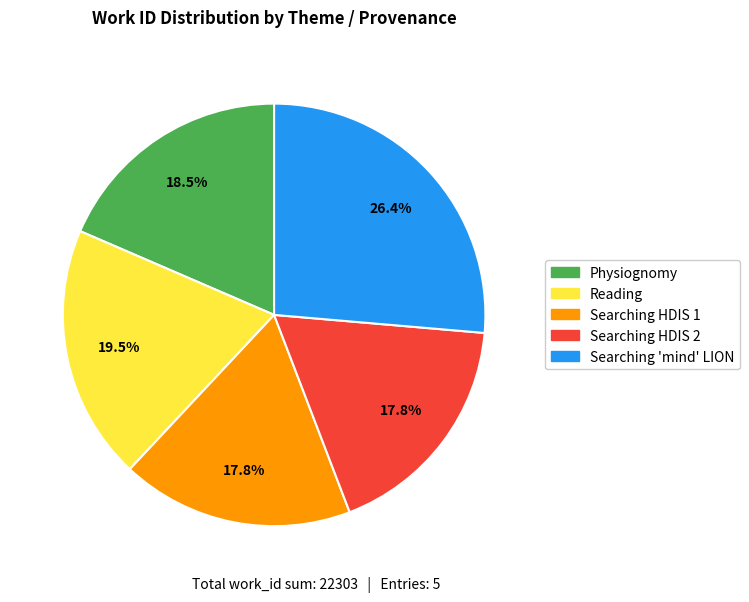

Is there any slice that represents more than half of the pie?

No